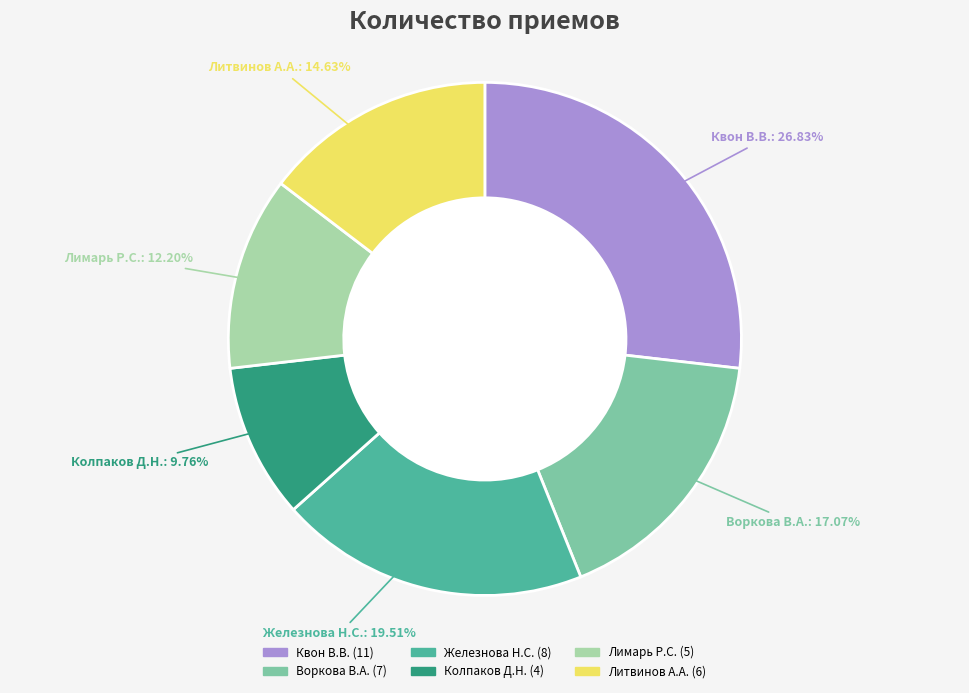

To the nearest percent, what portion does Железнова Н.С. represent?

20%